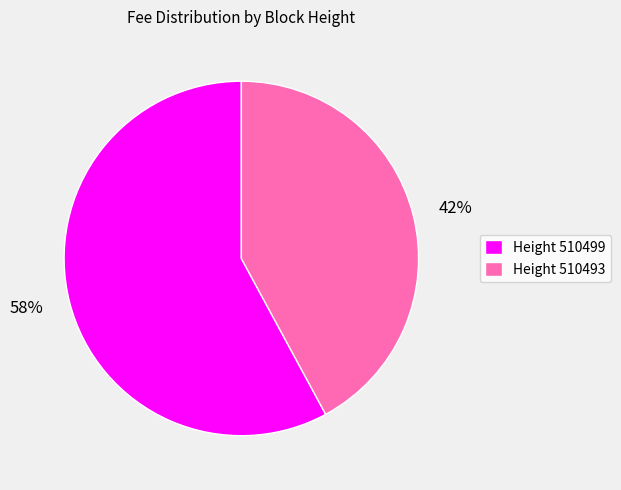

To the nearest percent, what is the average slice percentage?

50%